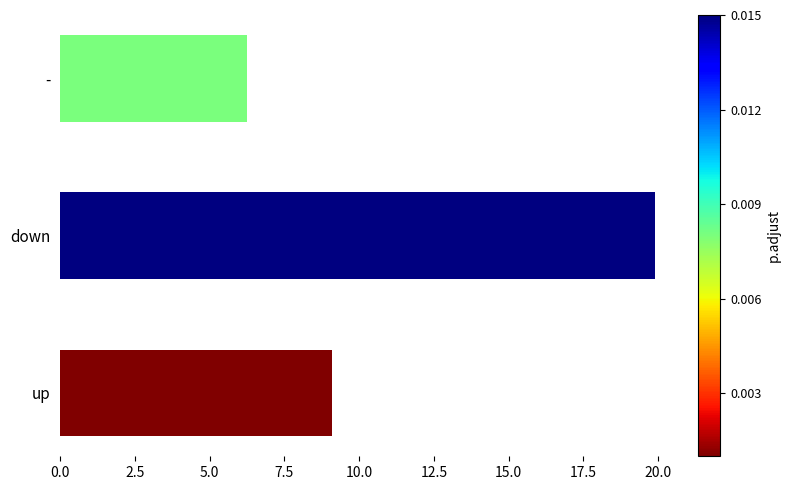

Approximately how many times larger is the value at - compared to down?

0.3